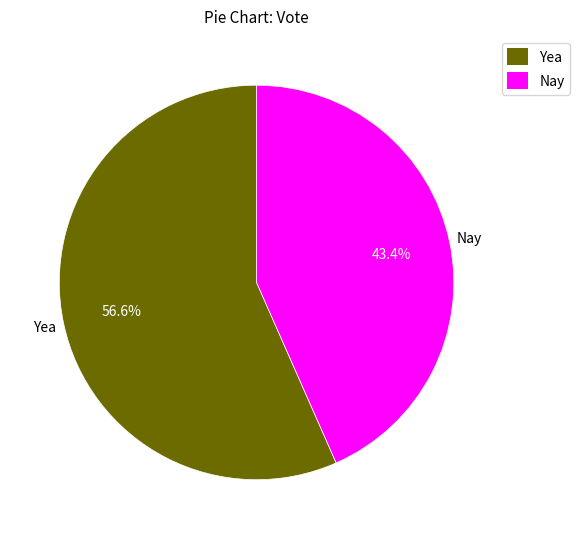

Between Yea and Nay, which is larger?

Yea